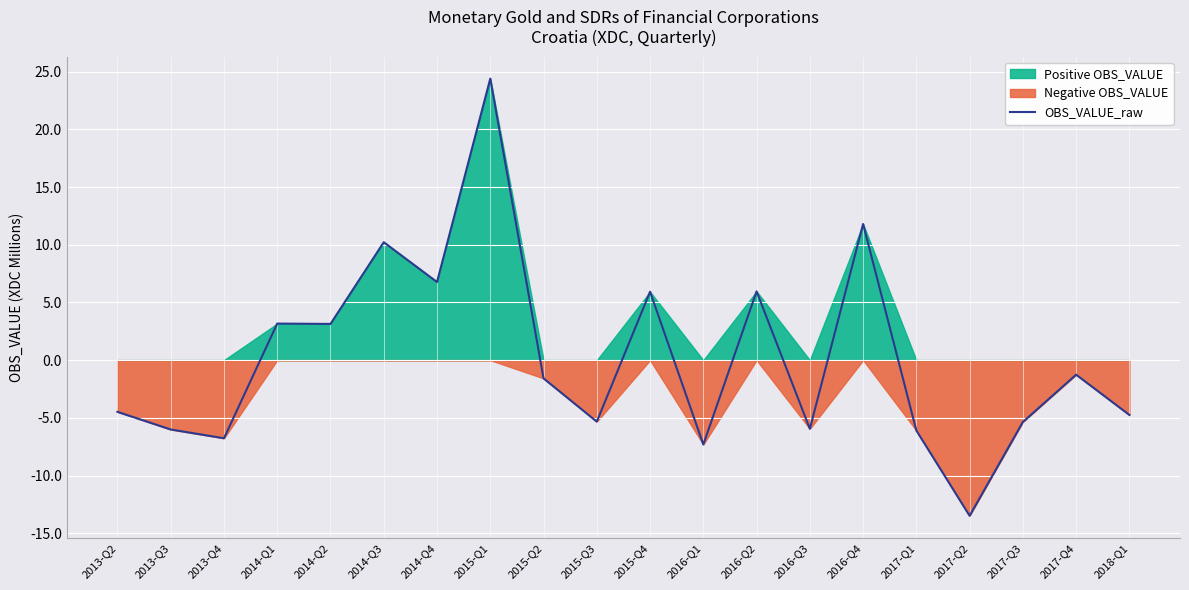

Between 2013-Q4 and 2015-Q2, which is larger?

2015-Q2